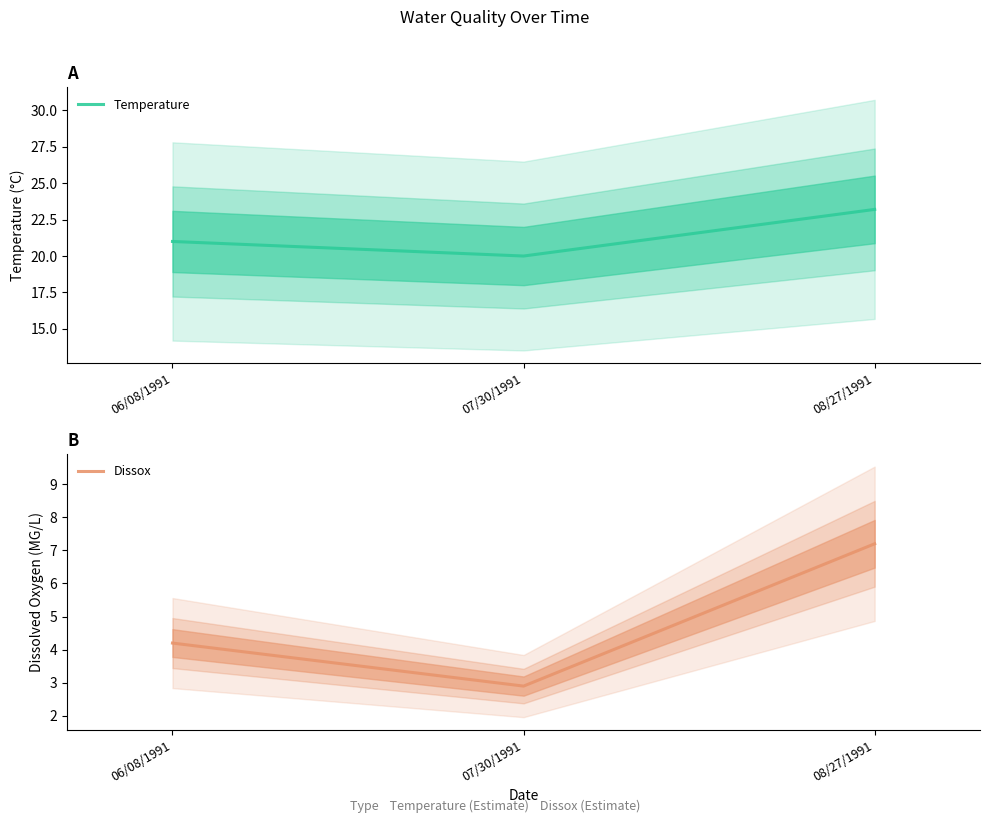

At which label is Temperature closest to 21?

06/08/1991